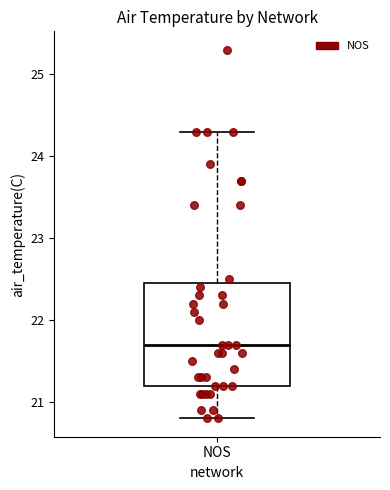

Where does the median line of the box for NOS sit on the y-axis? The values are not printed on the chart, so give them approximately, as read against the axis.

21.7